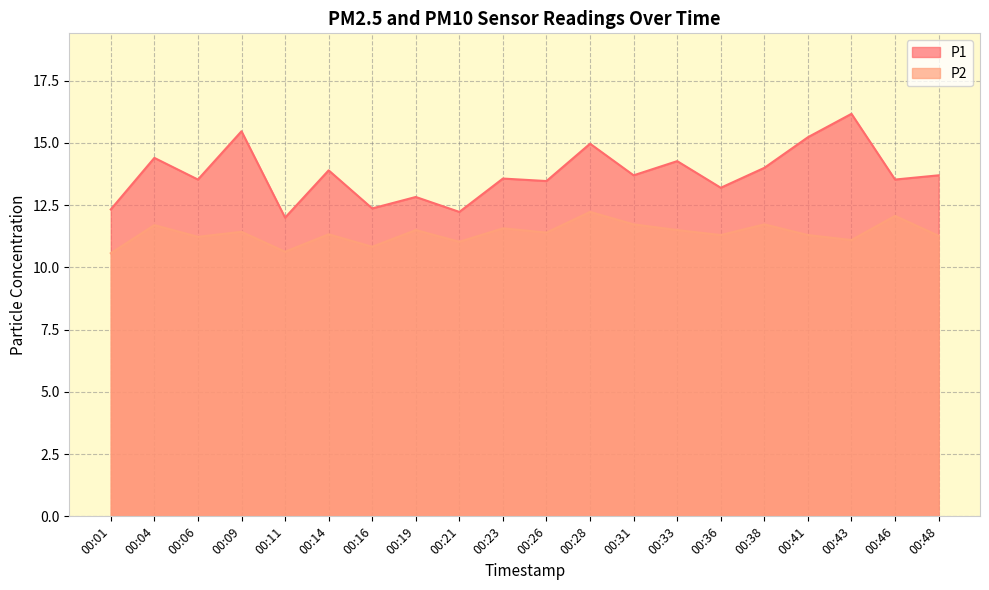

What is the greatest value displayed?

16.2